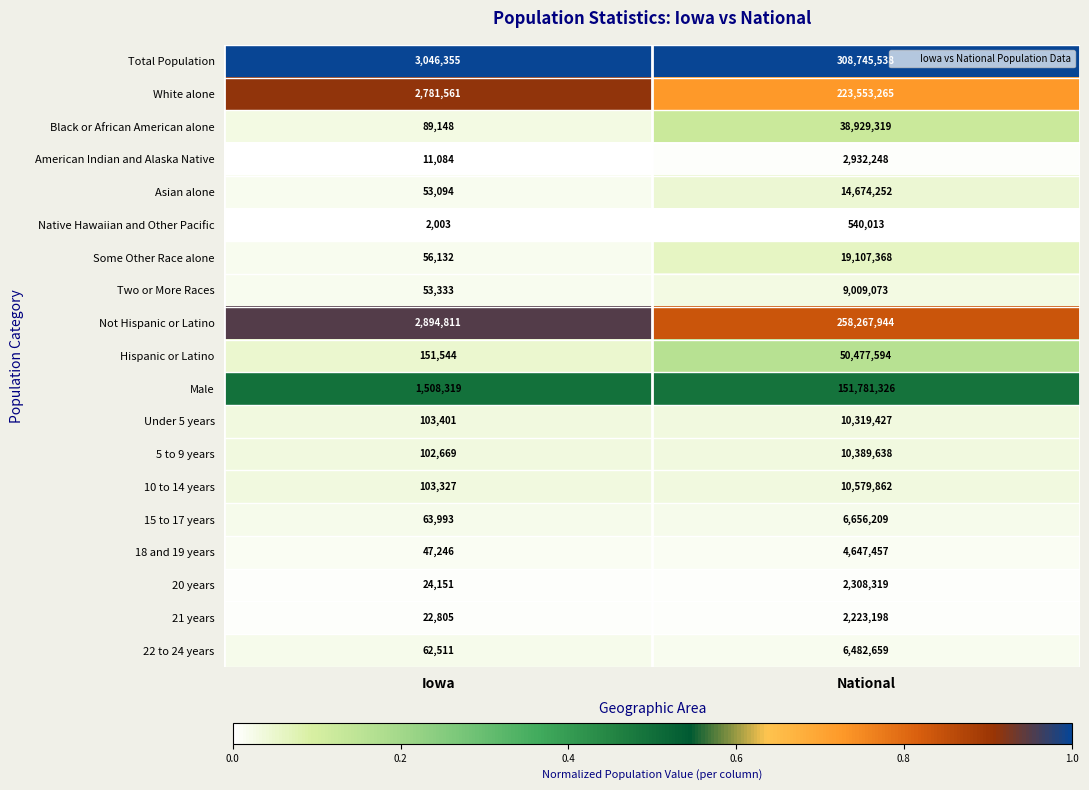

What is the minimum value for Male?

1508319